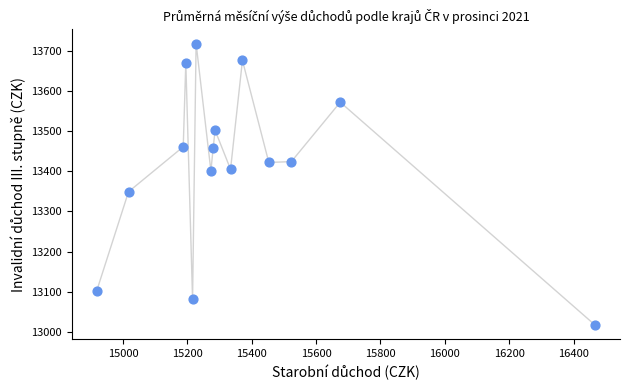

What Y value in the scatter plot is closest to 13367?

13349